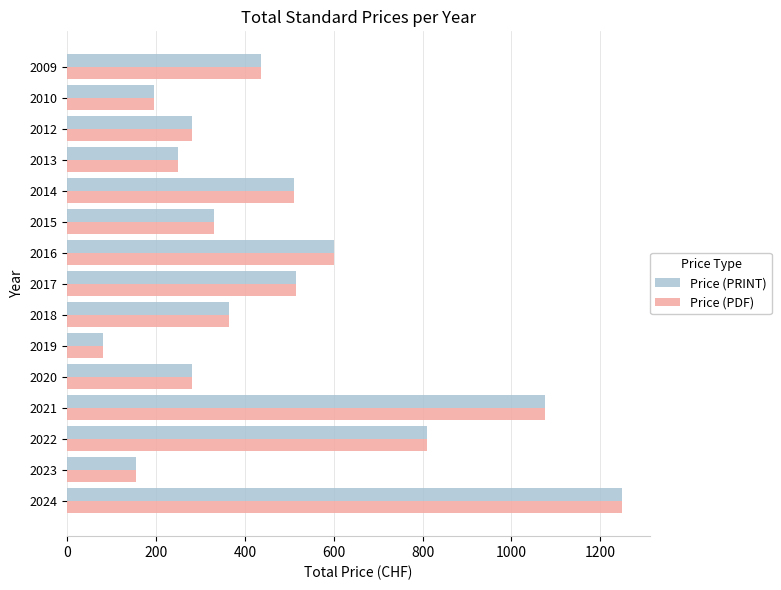

At how many categories does at least one series exceed 787?

3